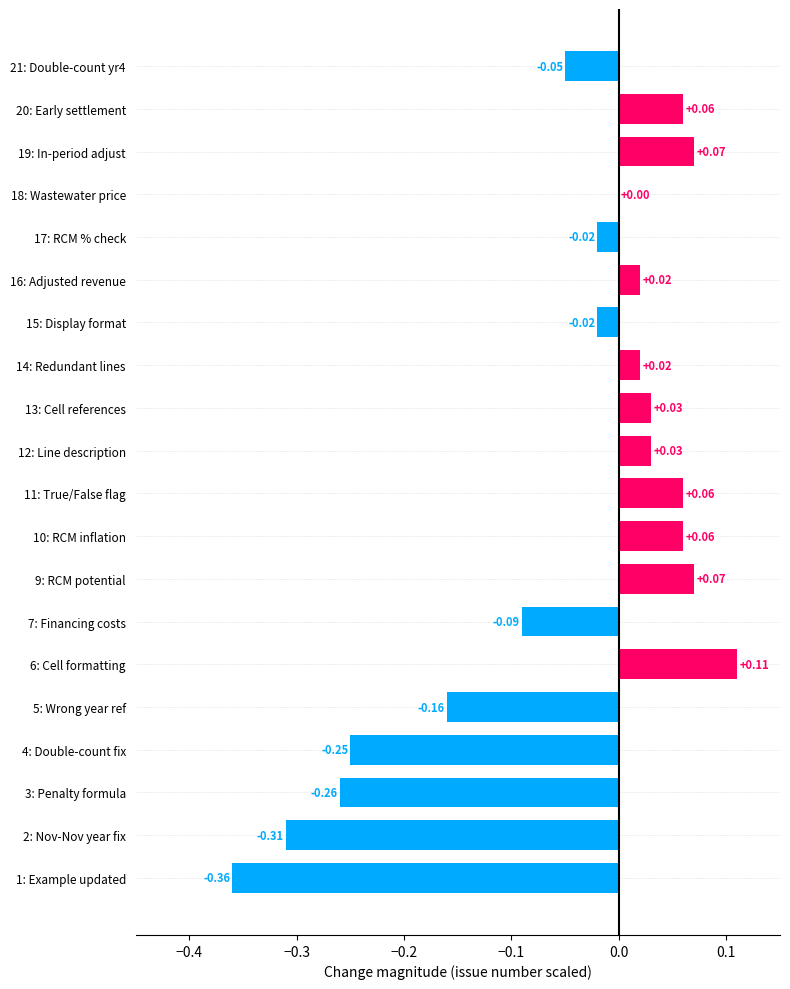

What is the change in value from 1: Example updated to 9: RCM potential?

+0.4